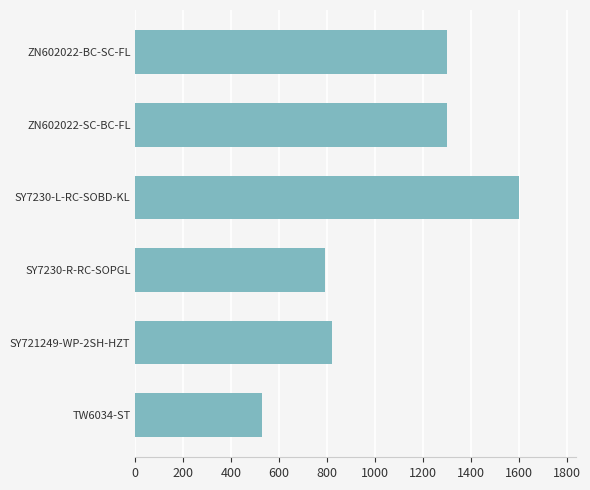

Approximately how many times larger is the value at ZN602022-SC-BC-FL compared to SY721249-WP-2SH-HZT?

1.6